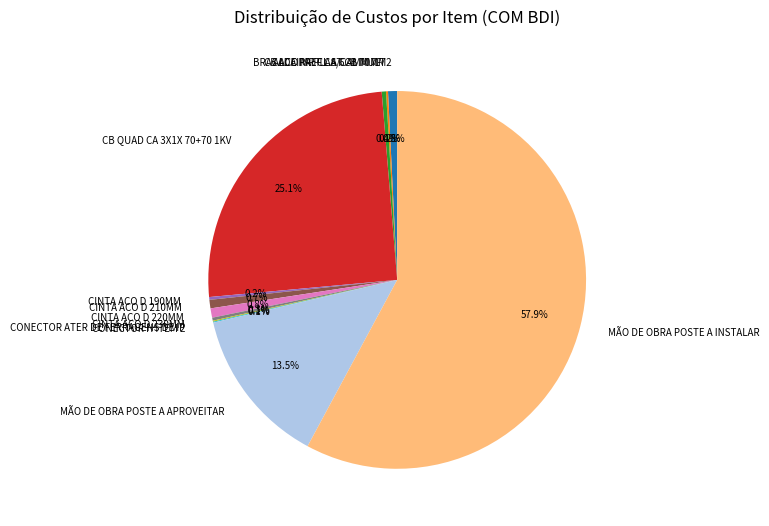

Approximately how many times larger is the value at MÃO DE OBRA POSTE A APROVEITAR compared to CB ACO MR CL.A 6.4MM 7F?

36.9